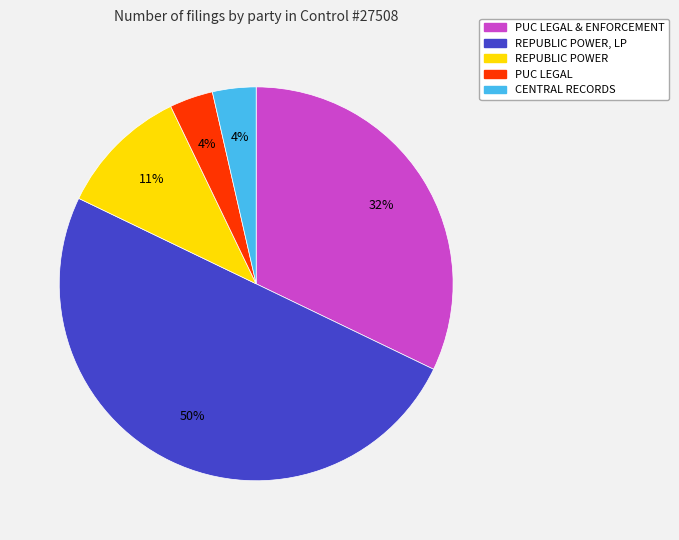

Between PUC LEGAL and REPUBLIC POWER, which is larger?

REPUBLIC POWER